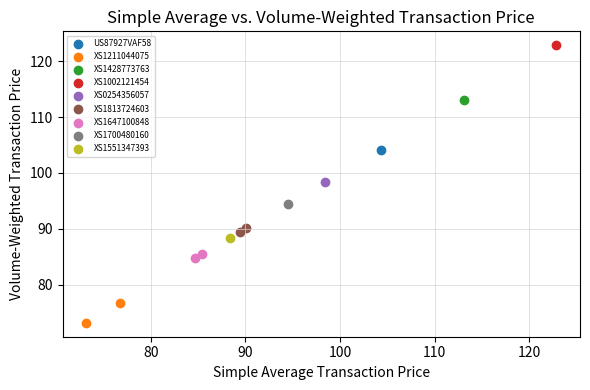

What are all the series names shown in the legend?

US87927VAF58, XS1211044075, XS1428773763, XS1002121454, XS0254356057, XS1813724603, XS1647100848, XS1700480160, XS1551347393